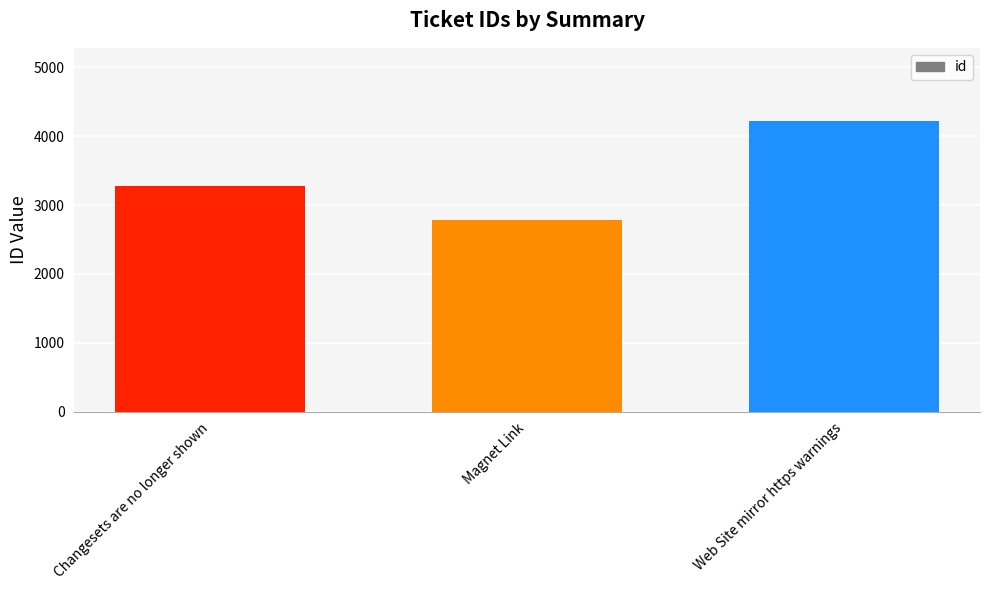

At which label is the value closest to 3502?

Changesets are no longer shown